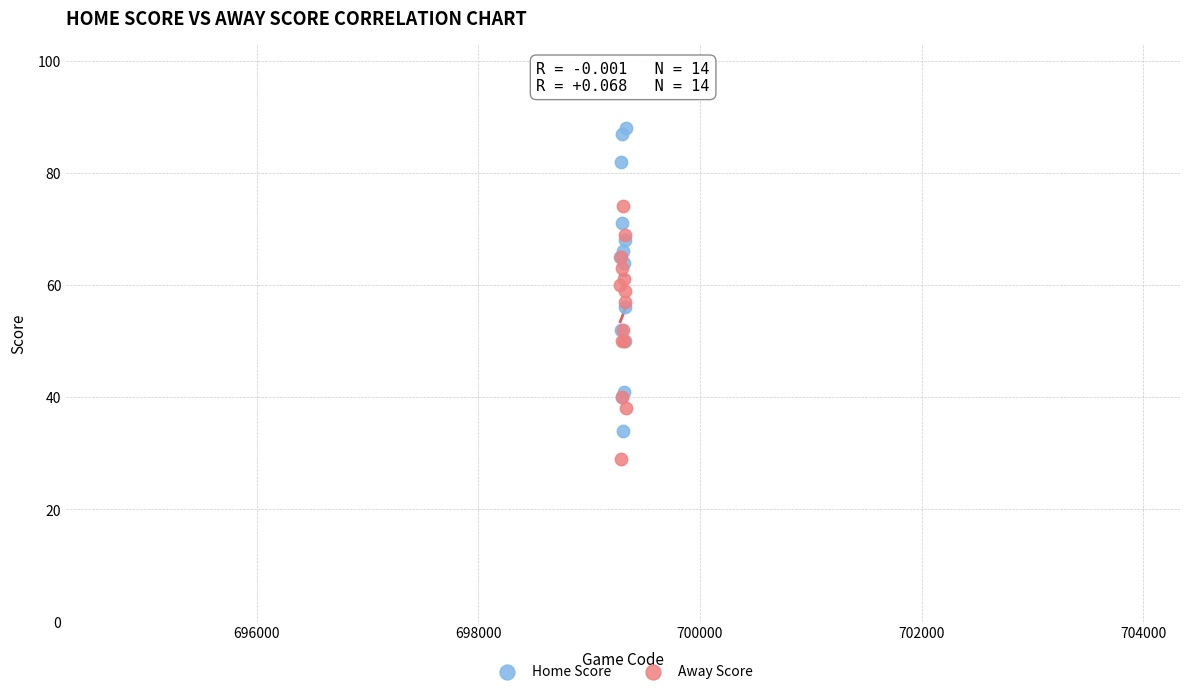

Which series has the widest spread of Y values?

Home Score